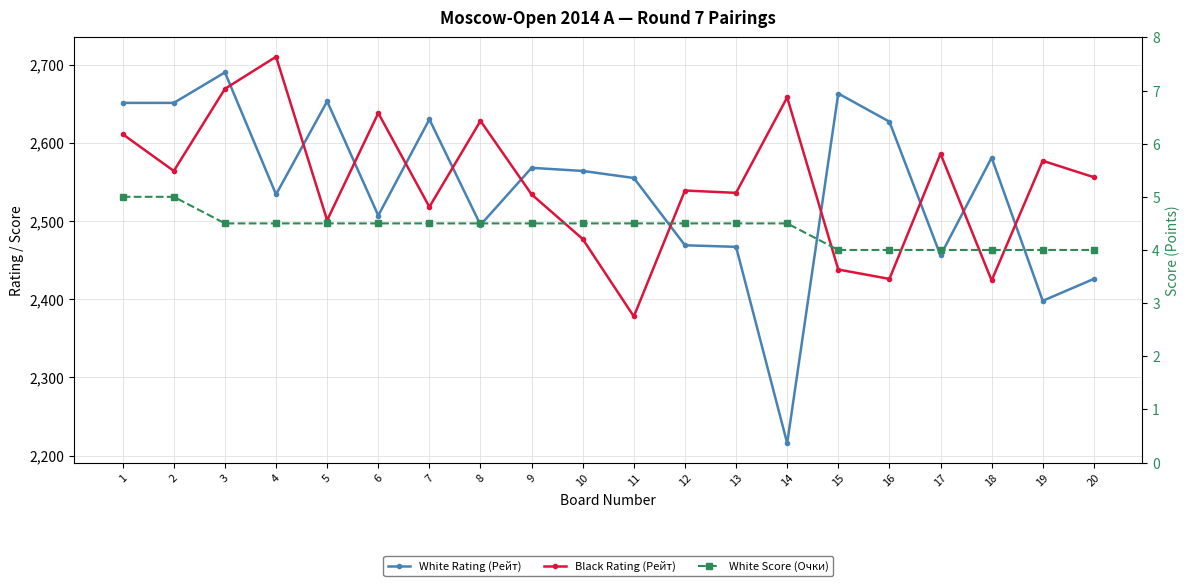

What is the average value of the White Score (Очки) series?

4.4